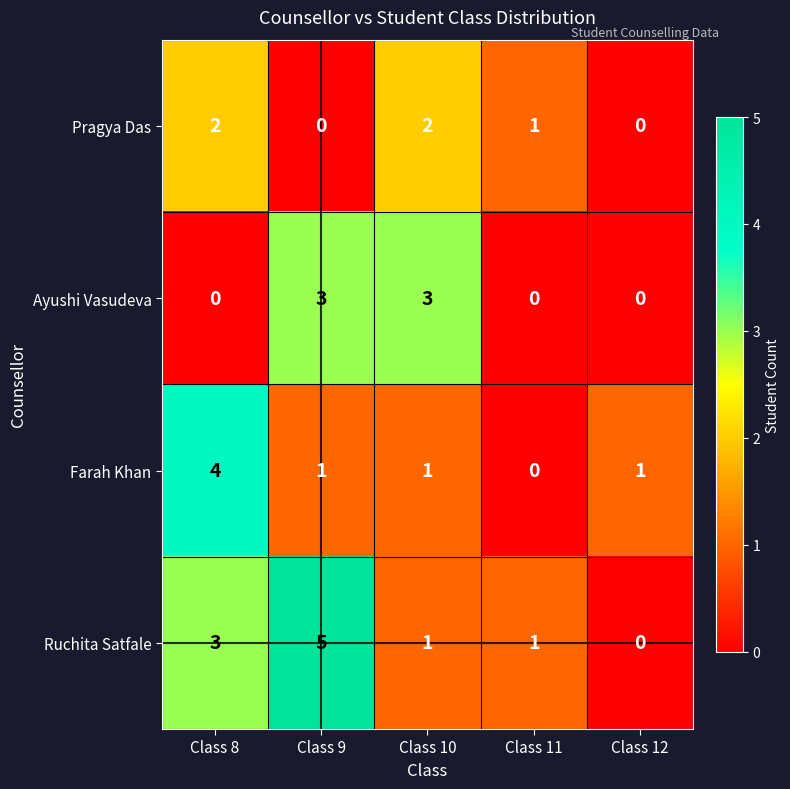

Reading left to right, transcribe all the data shown in this chart.

Pragya Das: 2	0	2	1	0
Ayushi Vasudeva: 0	3	3	0	0
Farah Khan: 4	1	1	0	1
Ruchita Satfale: 3	5	1	1	0